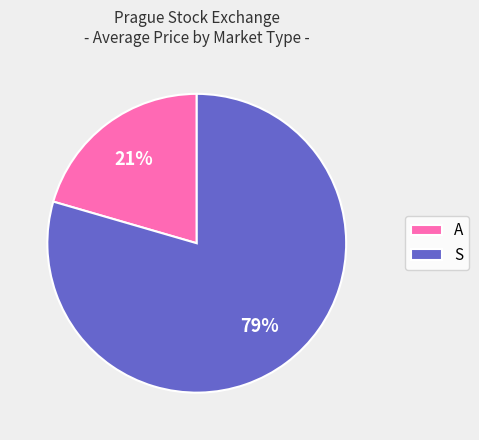

What percentage is the S slice, to the nearest percent?

79%